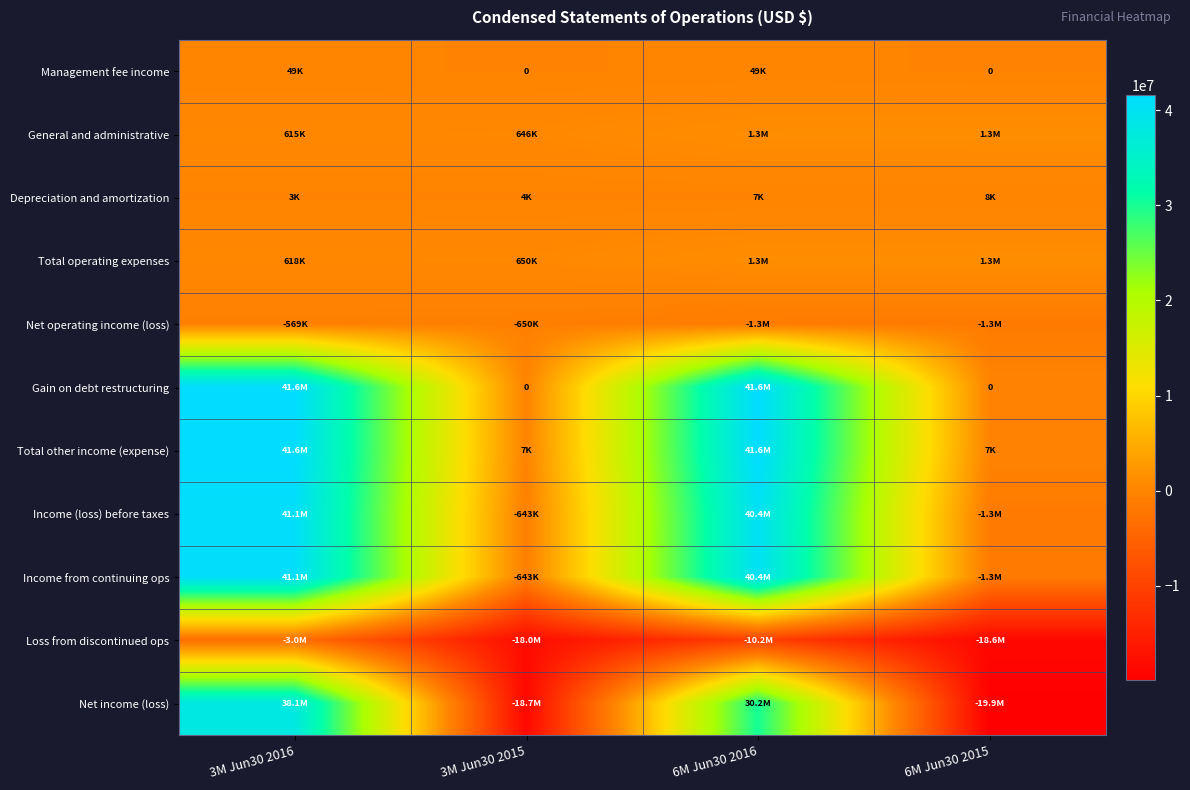

At 3M Jun30 2016, list the series in order from largest to smallest.

Gain on debt restructuring, Total other income (expense), Income (loss) before taxes, Income from continuing ops, Net income (loss), Total operating expenses, General and administrative, Management fee income, Depreciation and amortization, Net operating income (loss), Loss from discontinued ops